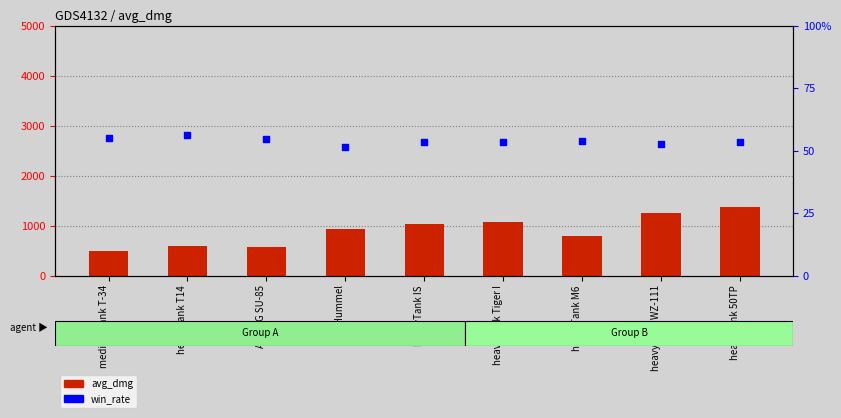

What are all the series names shown in the legend?

avg_dmg, win_rate